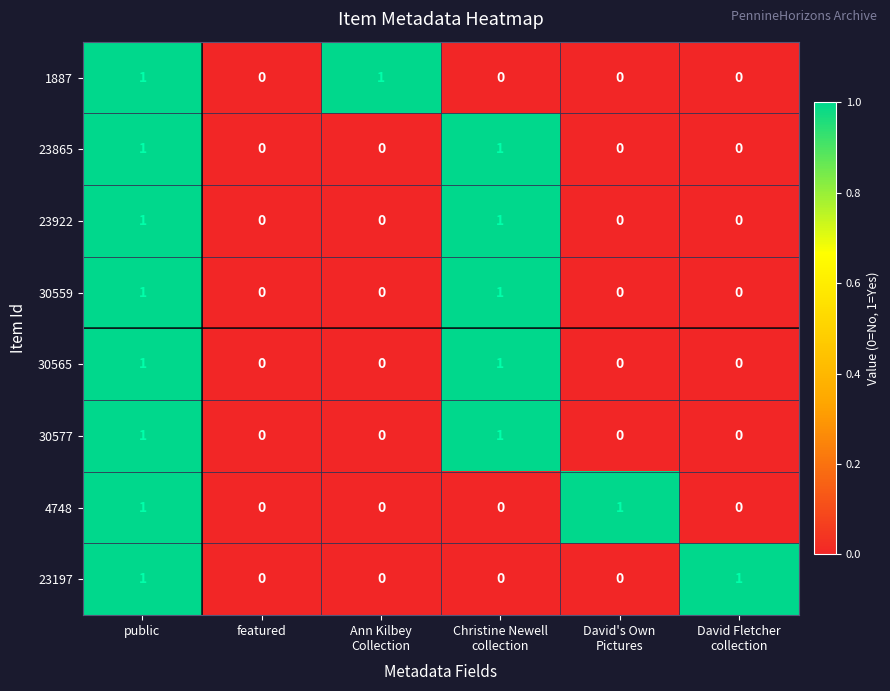

How many series are shown in this chart?

8